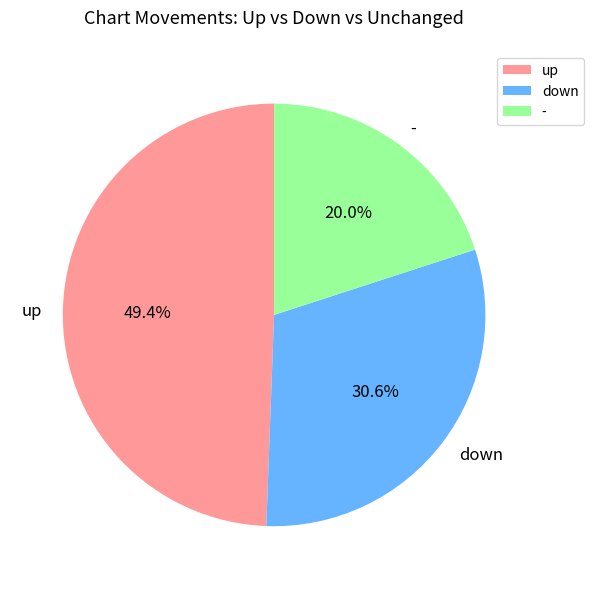

What is the largest slice in the pie chart?

up